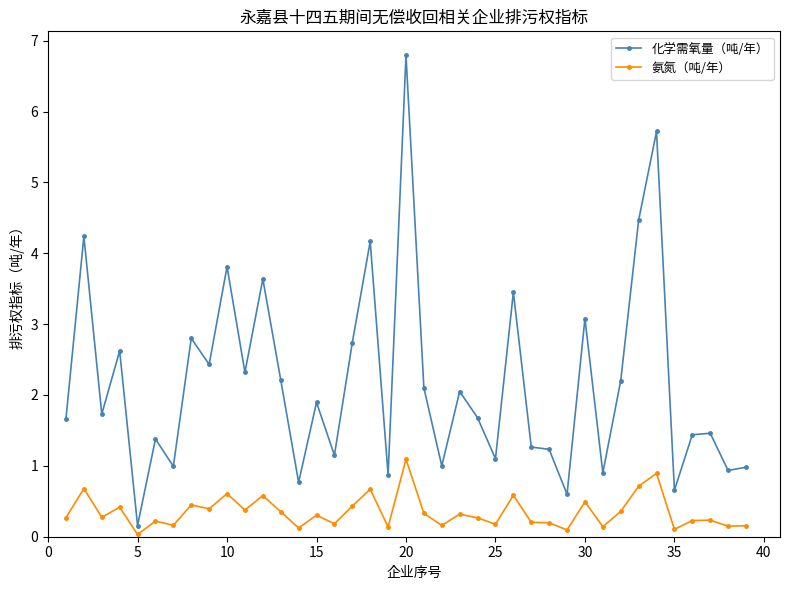

What is the value of the 氨氮（吨/年） point at the 21st from the left?

0.3